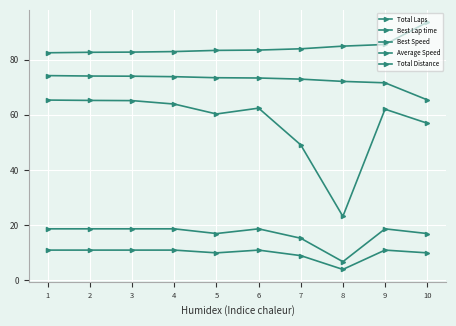

How many lines are shown in the chart?

5